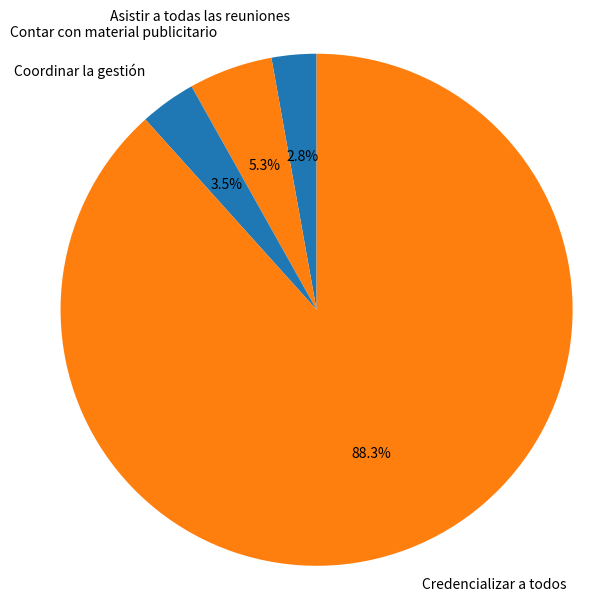

Count the number of slices in the pie.

4